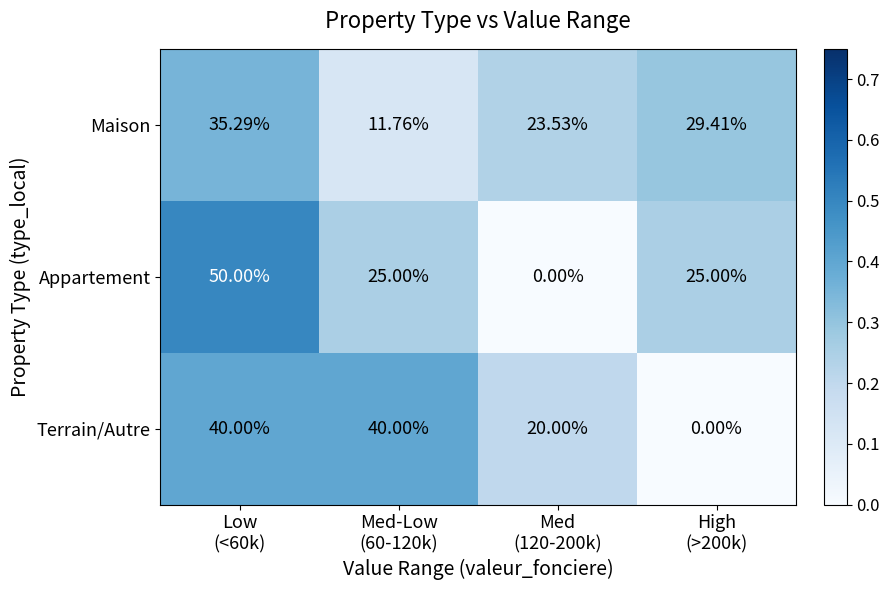

Rank the series by their maximum value, from lowest to highest.

Maison, Terrain/Autre, Appartement